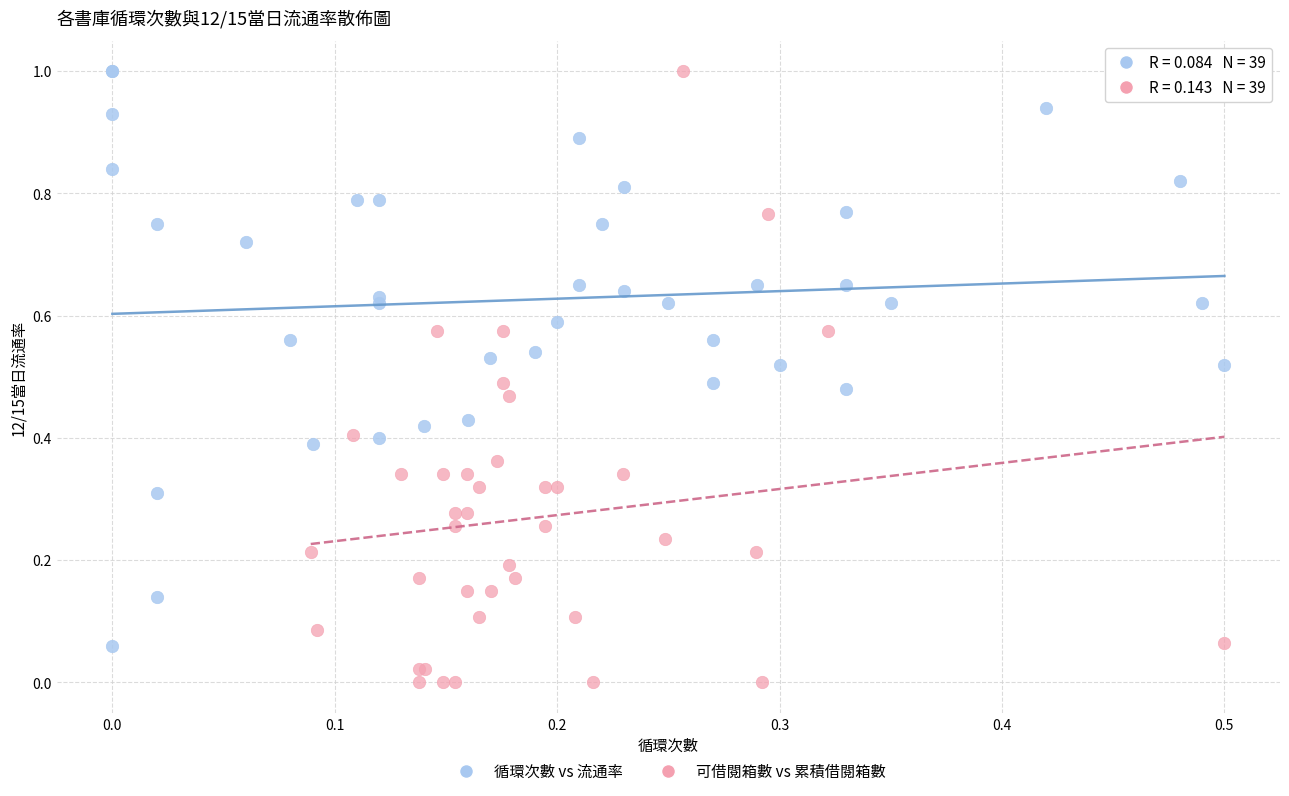

What are all the series names shown in the legend?

循環次數 vs 流通率, 可借閱箱數 vs 累積借閱箱數